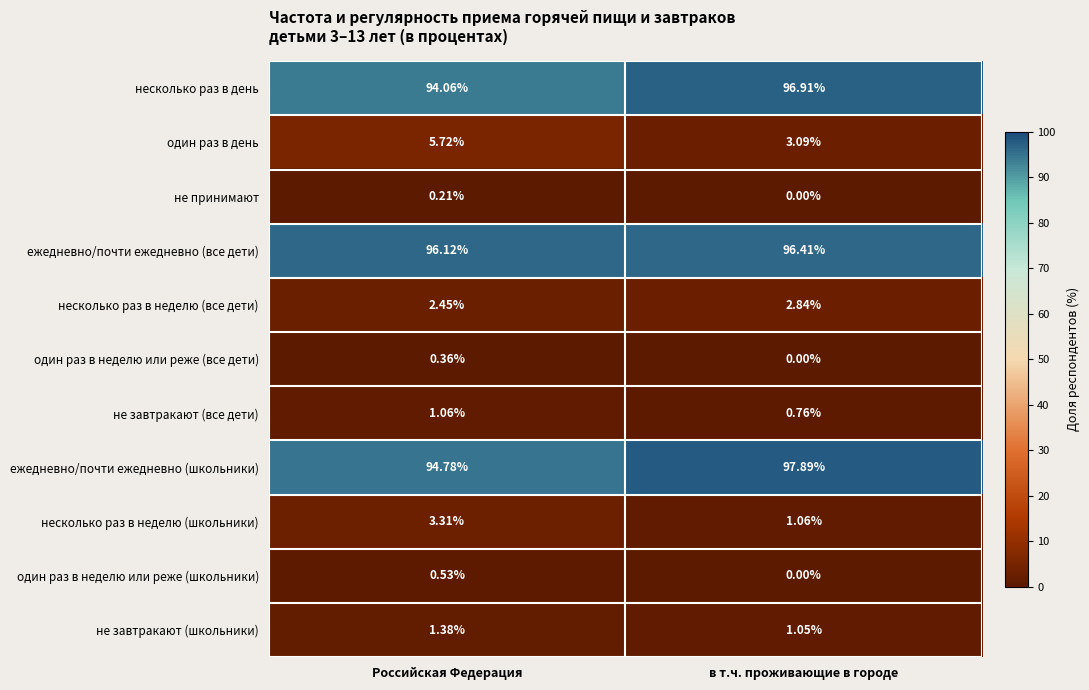

Which series has the largest total across all categories?

ежедневно/почти ежедневно (школьники)